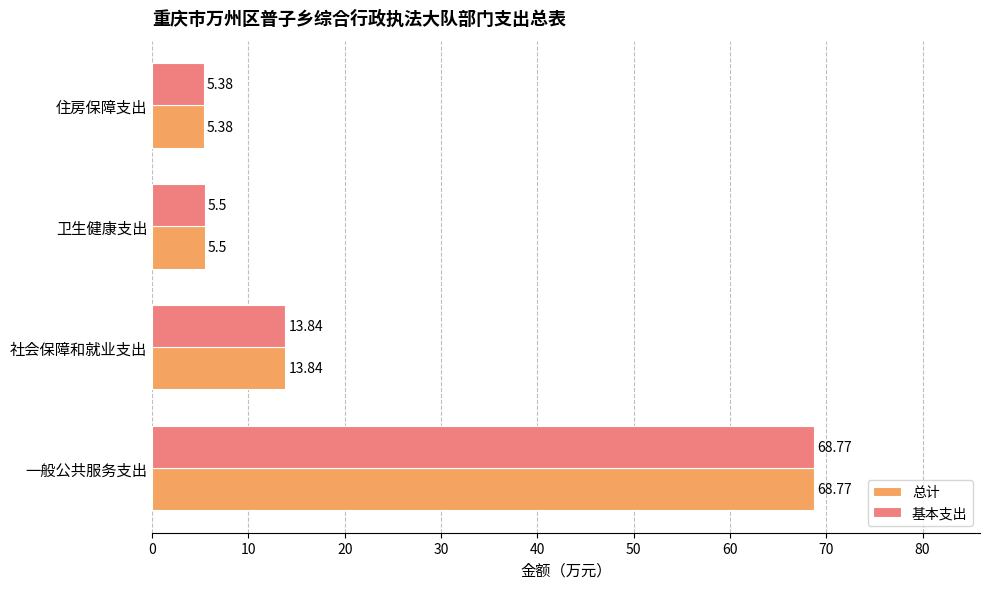

What is the minimum value for 总计?

5.4